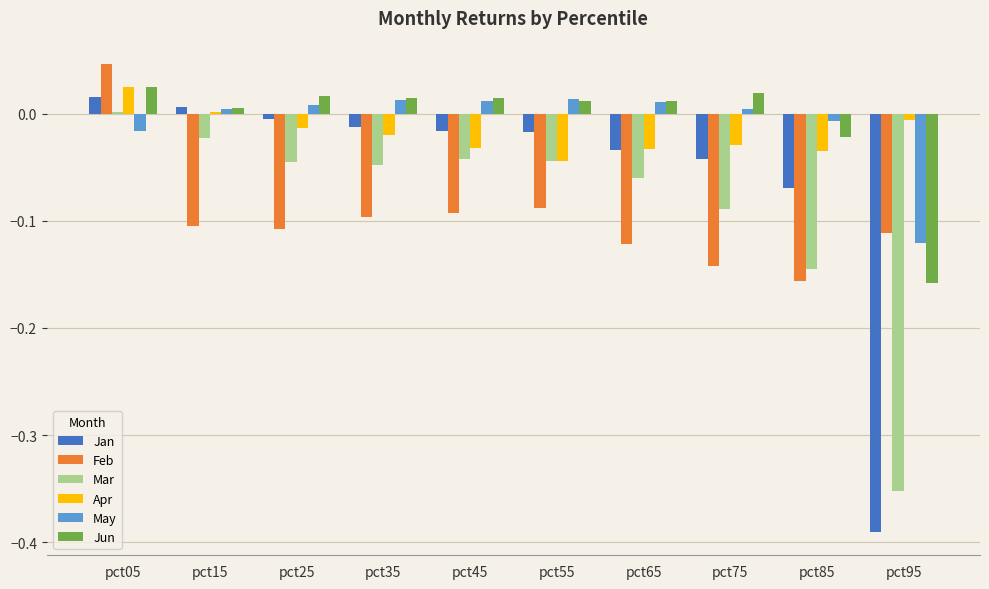

Between pct65 and pct95, which series saw the biggest shift?

Jan